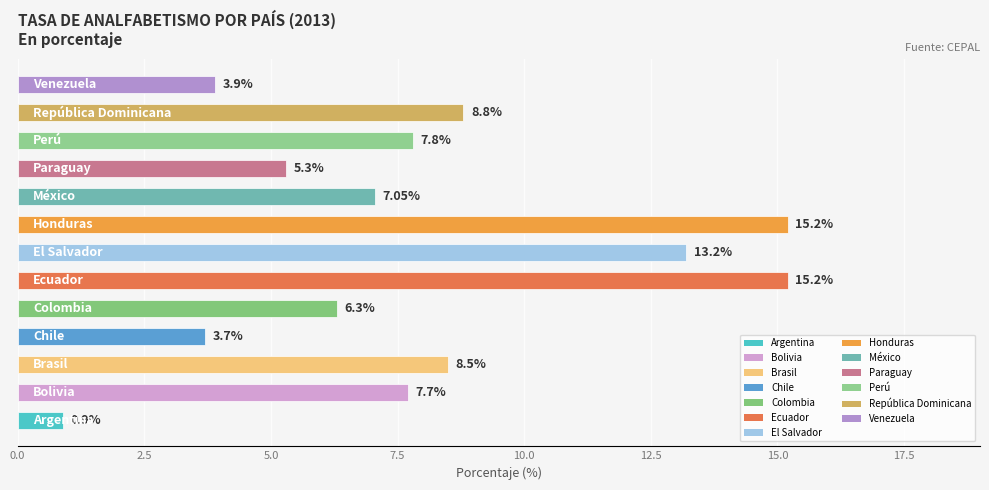

Count the number of categories in the chart.

13